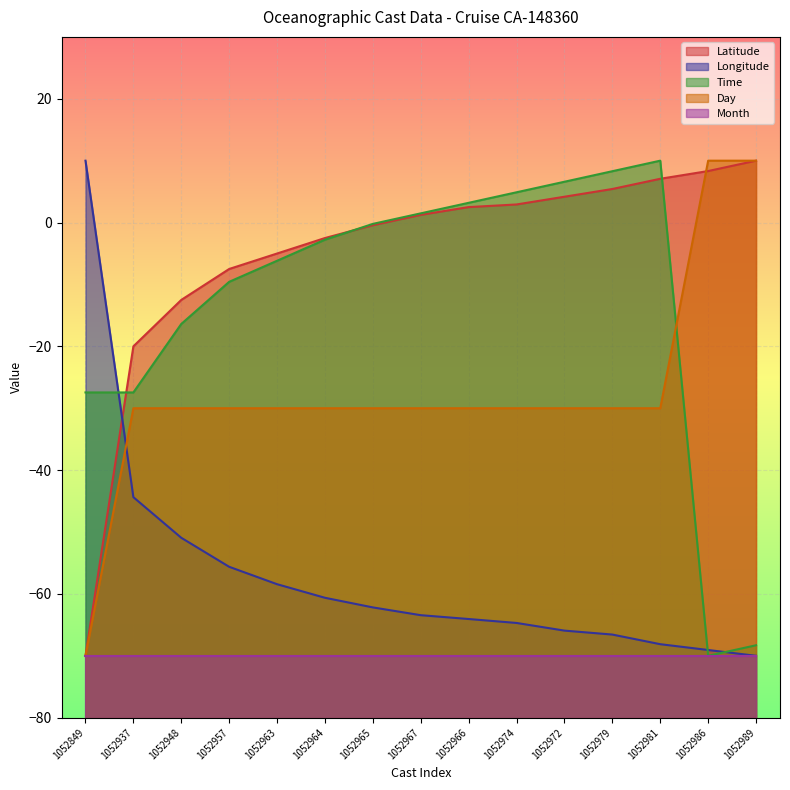

Is the value of Day at 1052948 greater than the value of Time at 1052986?

Yes